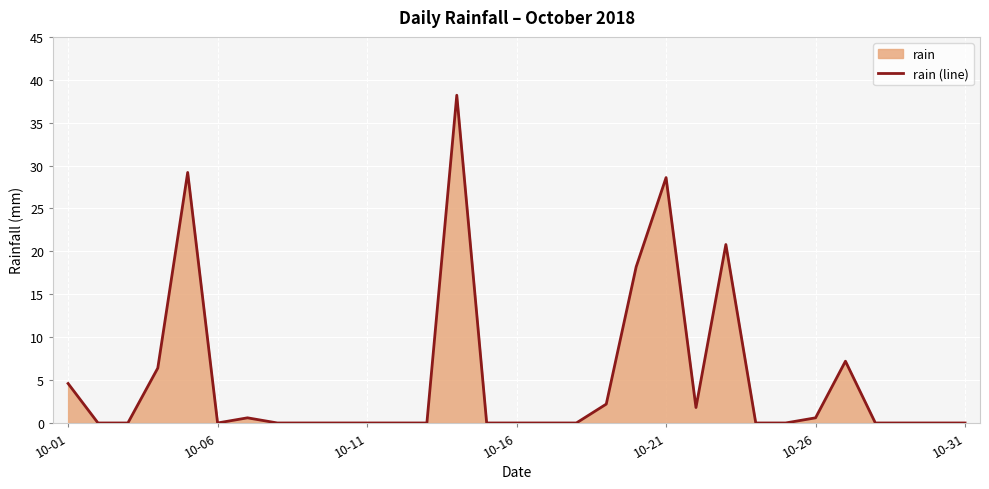

Does the chart display data point markers on the line(s)?

No